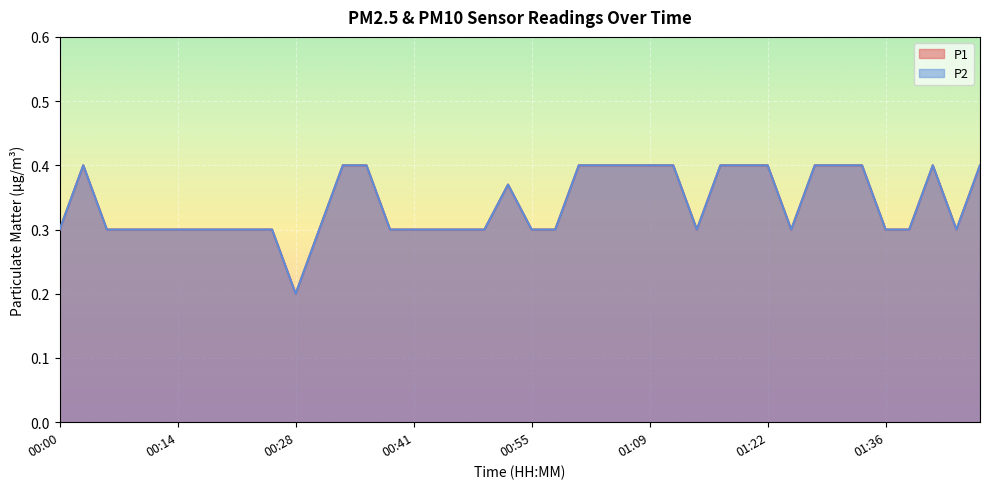

At how many categories does at least one series exceed 0?

40